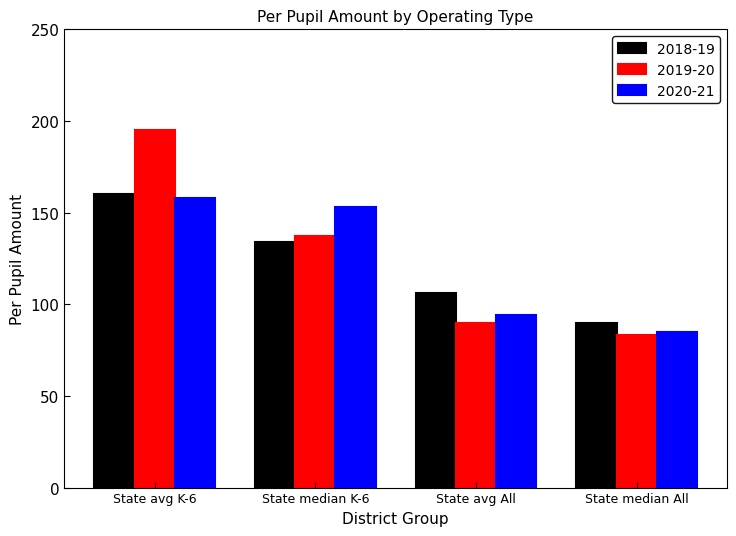

Which series changed the most between State avg K-6 and State median All?

2019-20